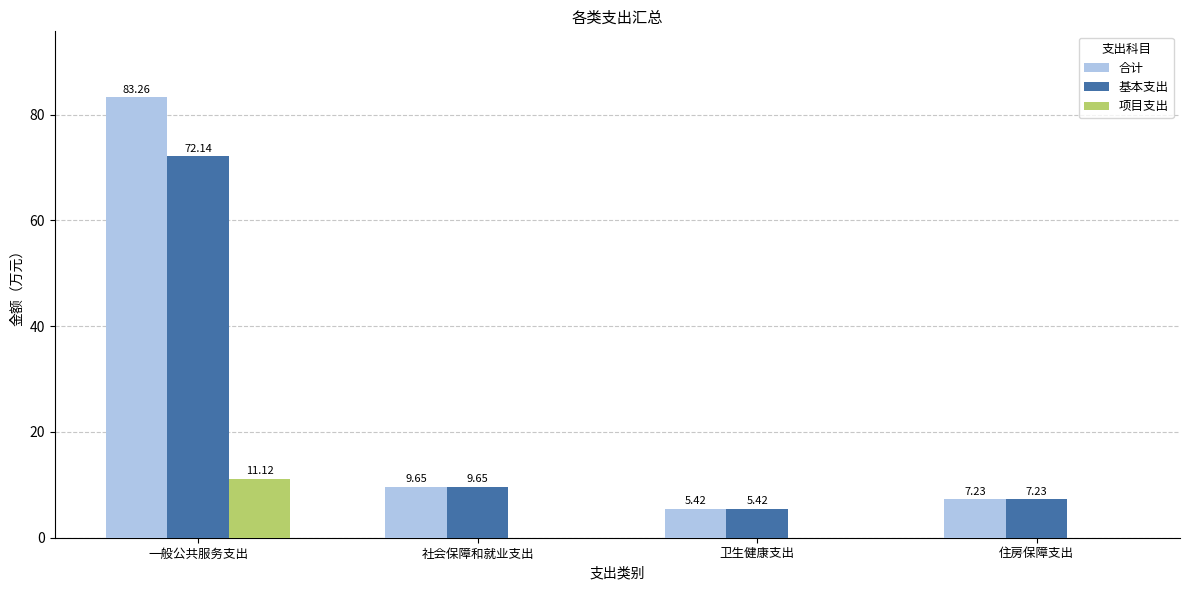

What is the sum of the 基本支出 values at 住房保障支出 and 社会保障和就业支出?

16.9